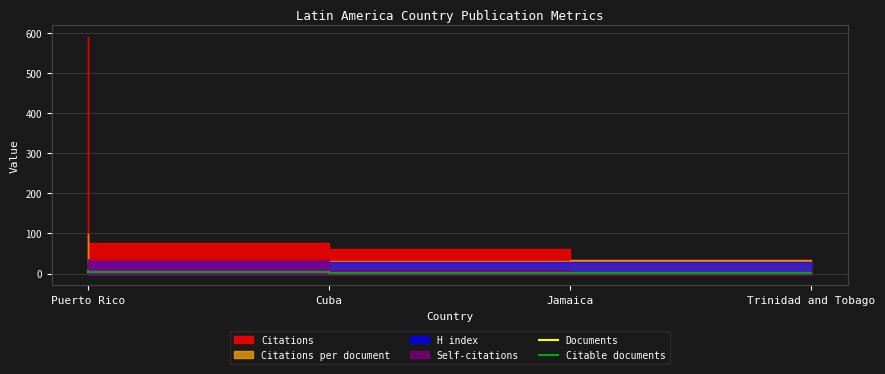

True or false: Documents and Citable documents intersect in this chart.

False